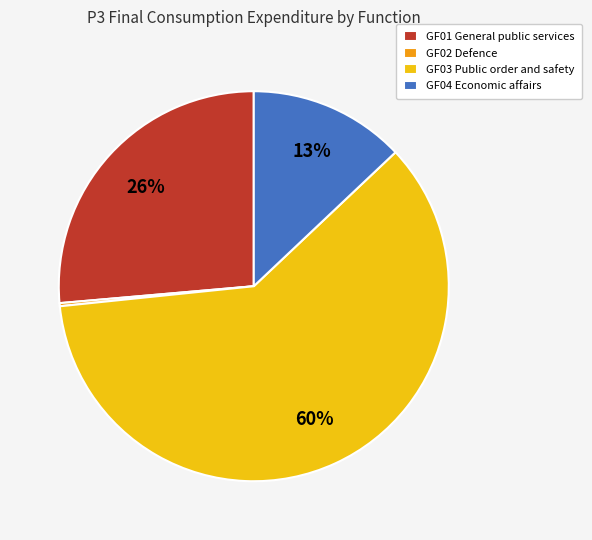

Does any single category account for the majority?

Yes